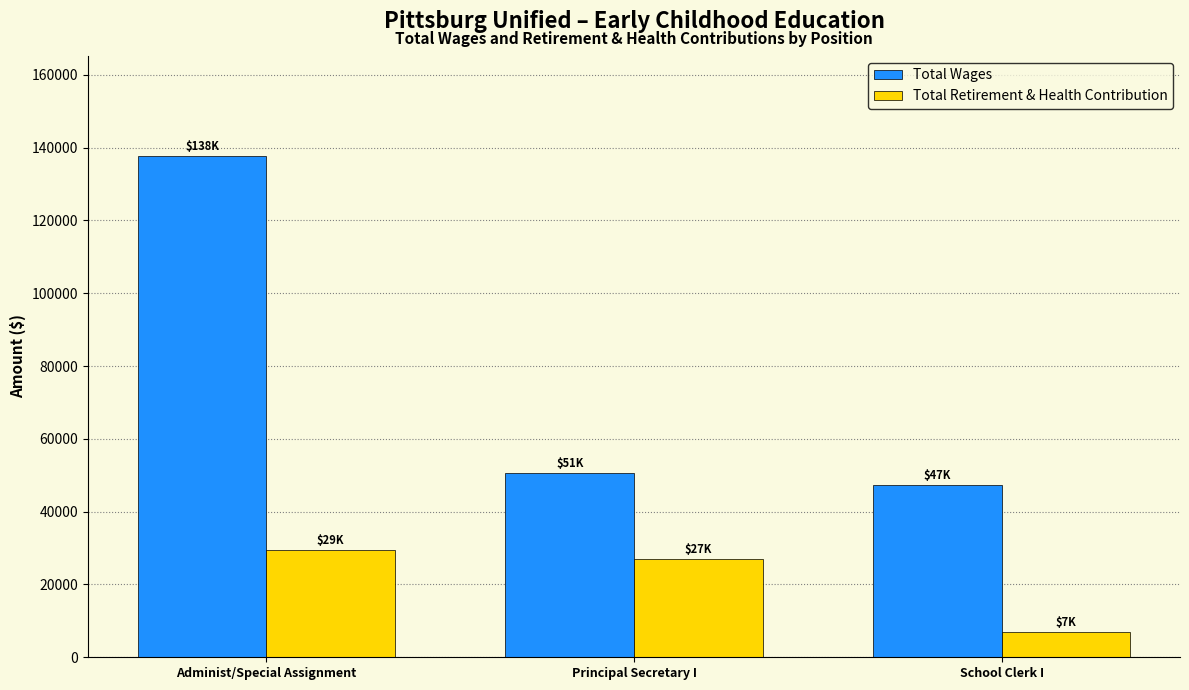

The value of Total Retirement & Health Contribution at Principal Secretary I is 26988. True or false?

True